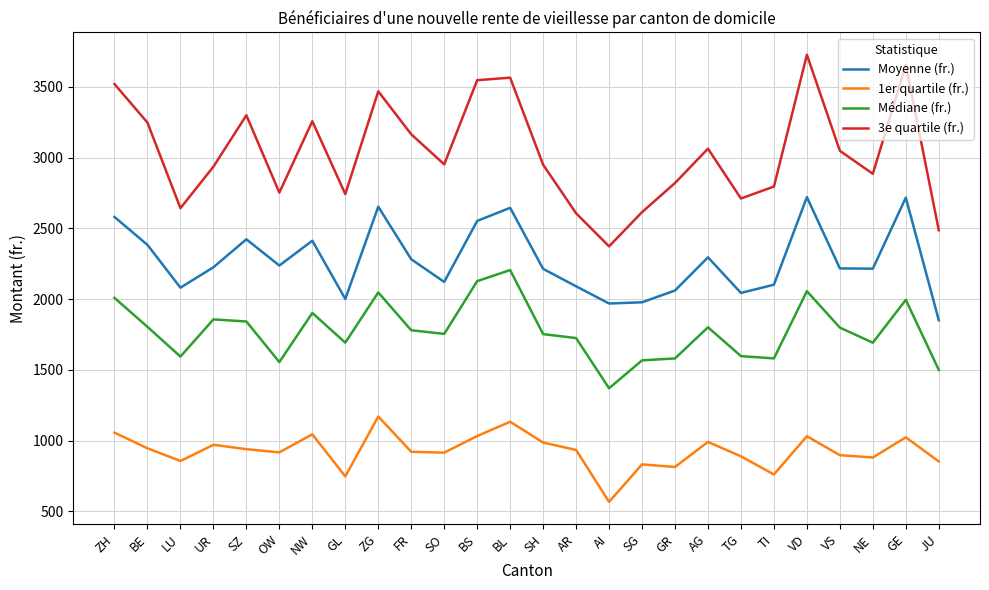

Which series has the largest total across all categories?

3e quartile (fr.)